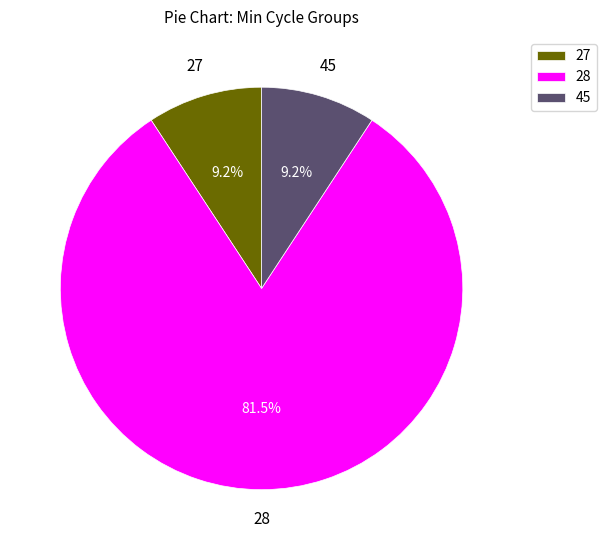

How much of the chart is everything except 27?

90.8%